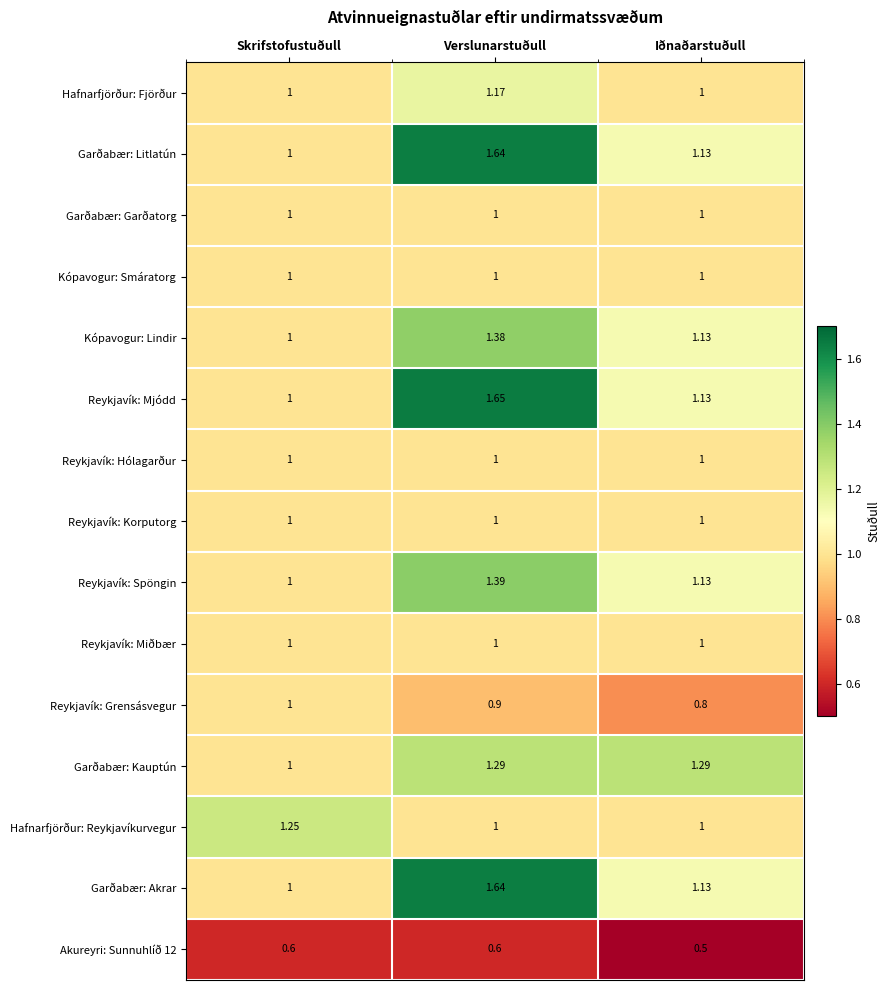

At how many categories does at least one series exceed 1?

3